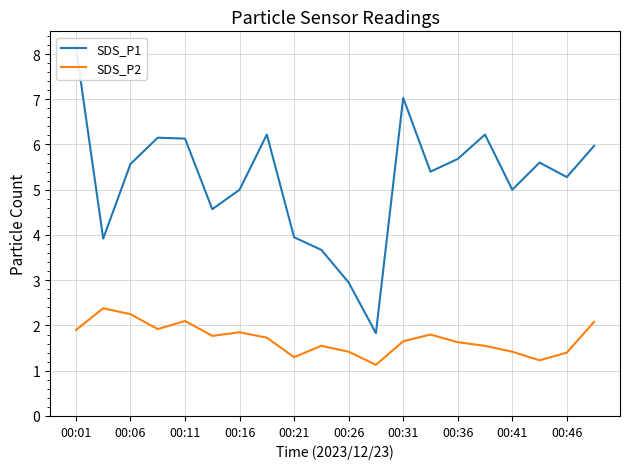

What is the minimum value for SDS_P2?

1.1